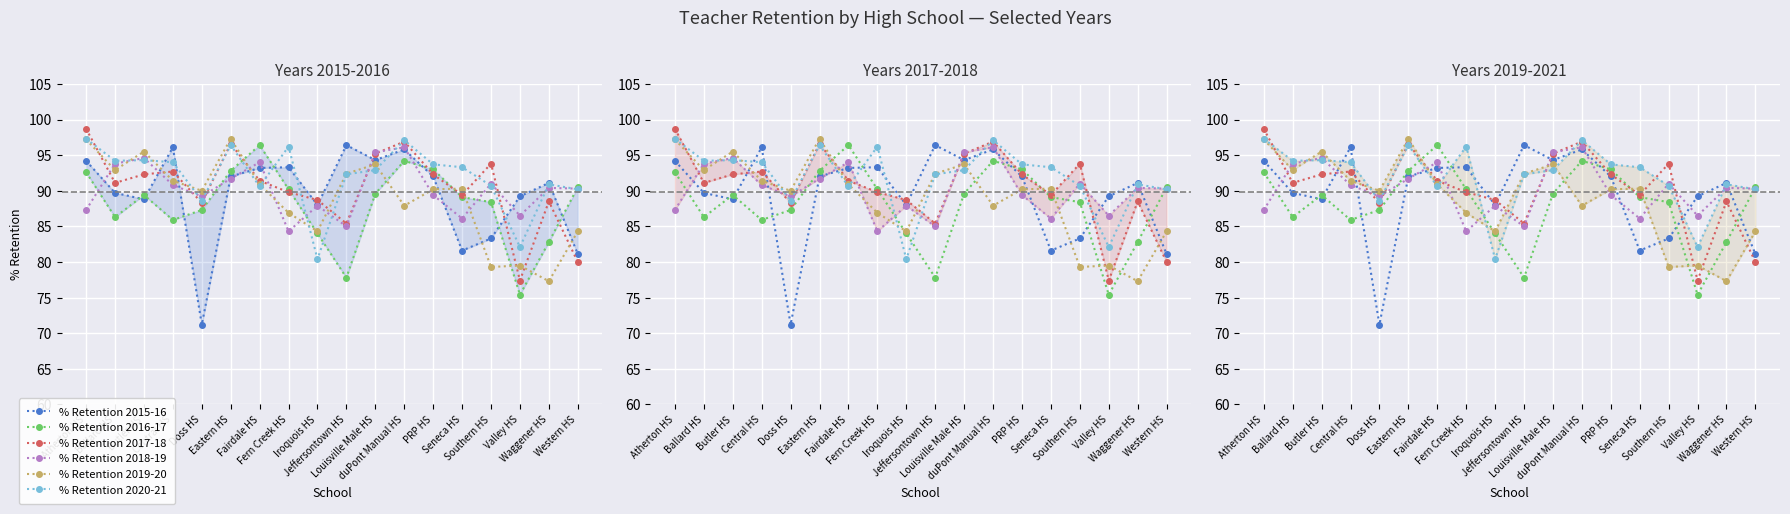

How many intersections are there between % Retention 2019-20 and % Retention 2016-17?

7